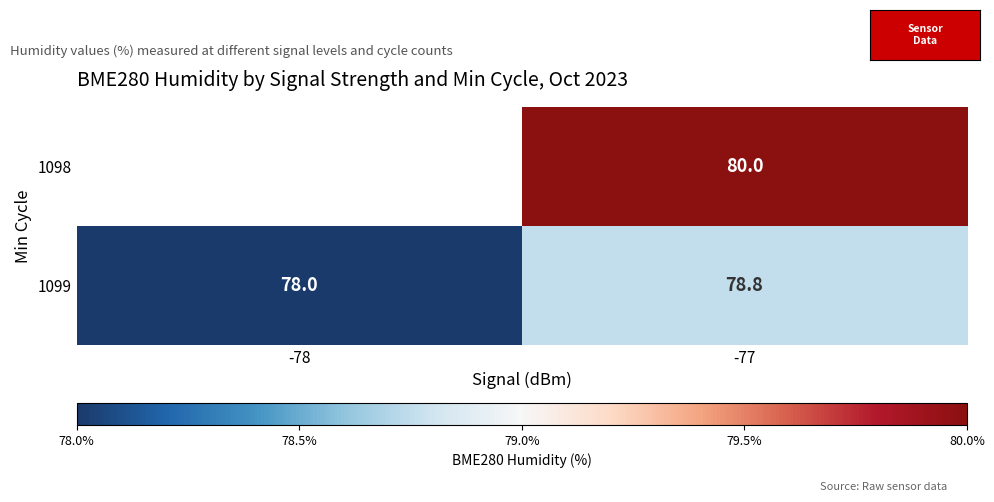

Which label corresponds to the smallest value in the chart?

-78